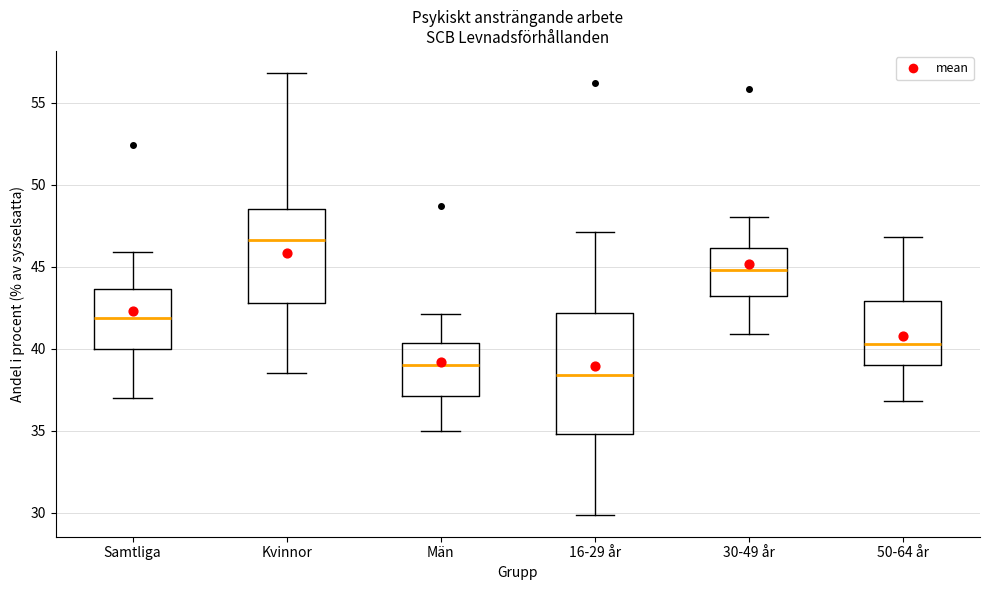

Where is the lower edge of the box for Kvinnor on the y-axis? The values are not printed on the chart, so give them approximately, as read against the axis.

43.0